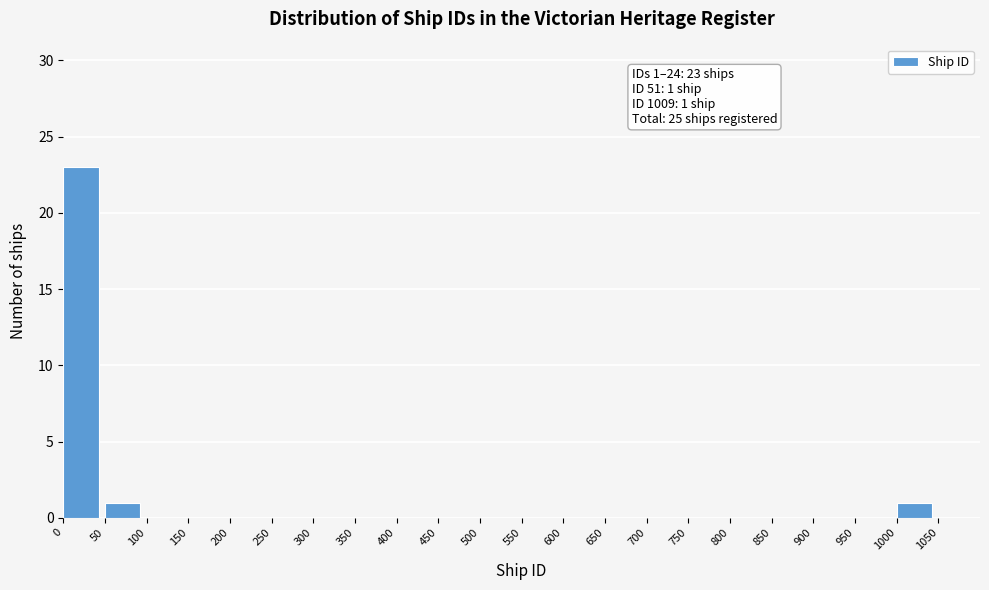

Reading left to right, extract all data points from this chart.

0=23	50=1	1000=1